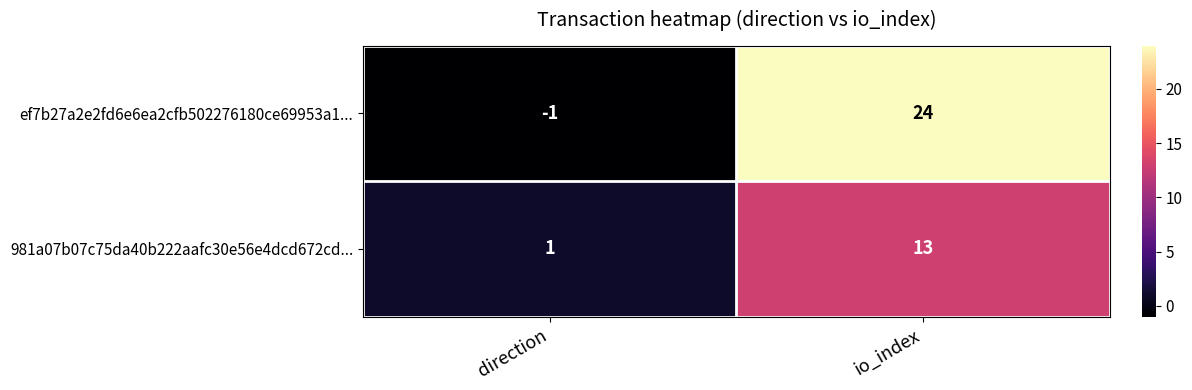

Which category has the highest value in the ef7b27a2e2fd6e6ea2cfb502276180ce69953a1... series?

io_index